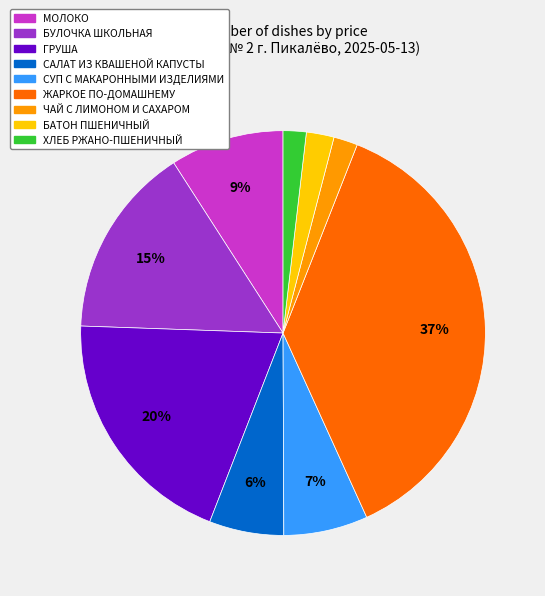

Is there any slice that represents more than half of the pie?

No